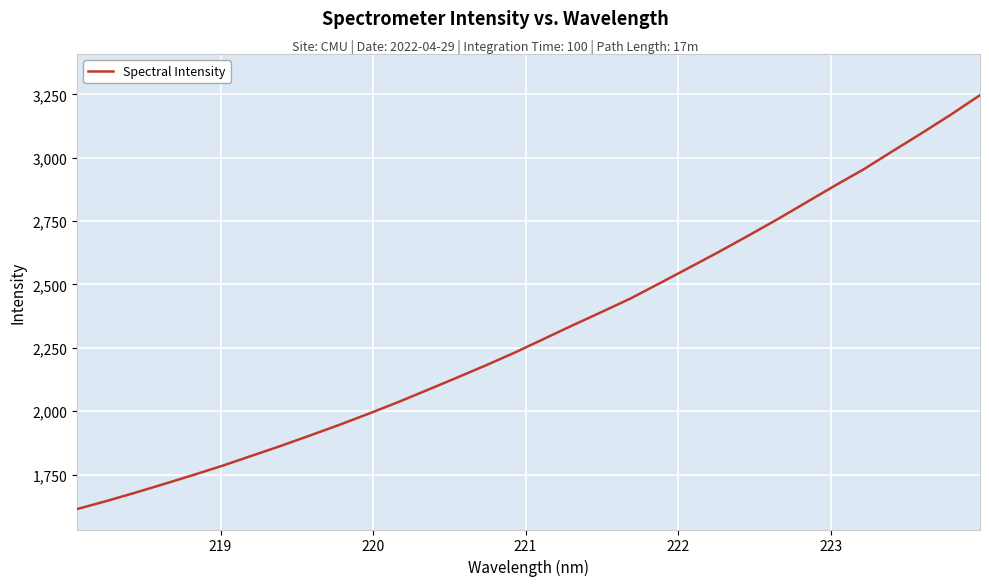

What is the smallest value displayed?

1614.5